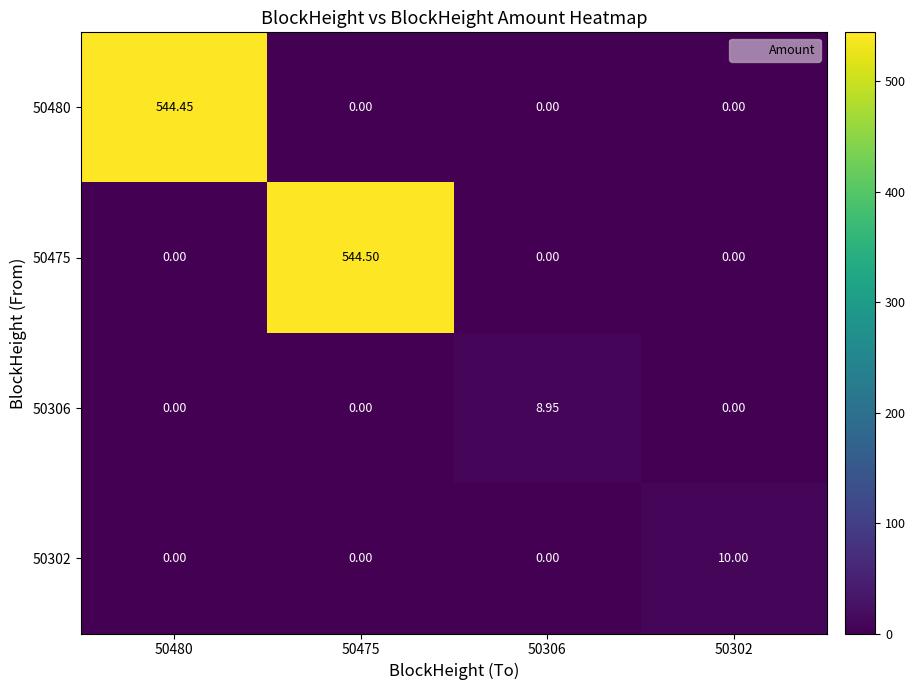

Reading left to right, what are all the values shown in this chart?

50480: 50480=544.5	50475=0.0	50306=0.0	50302=0.0
50475: 50480=0.0	50475=544.5	50306=0.0	50302=0.0
50306: 50480=0.0	50475=0.0	50306=8.9	50302=0.0
50302: 50480=0.0	50475=0.0	50306=0.0	50302=10.0